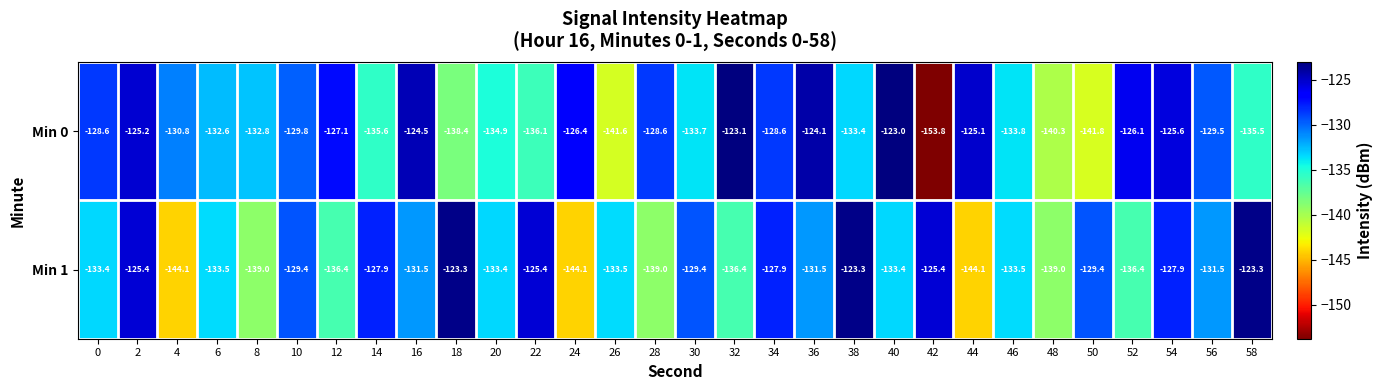

Which series has the largest total across all categories?

Min 0